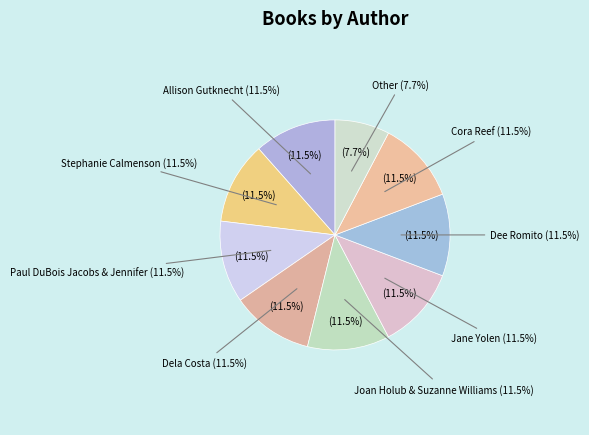

How much of the chart is everything except Dee Romito?

88.5%